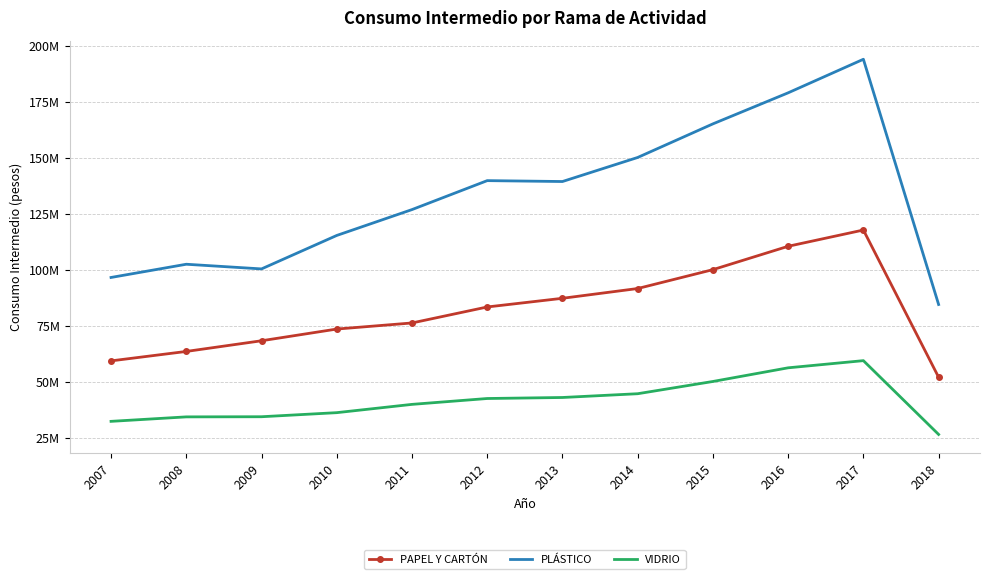

Which category has the highest value in the VIDRIO series?

2017